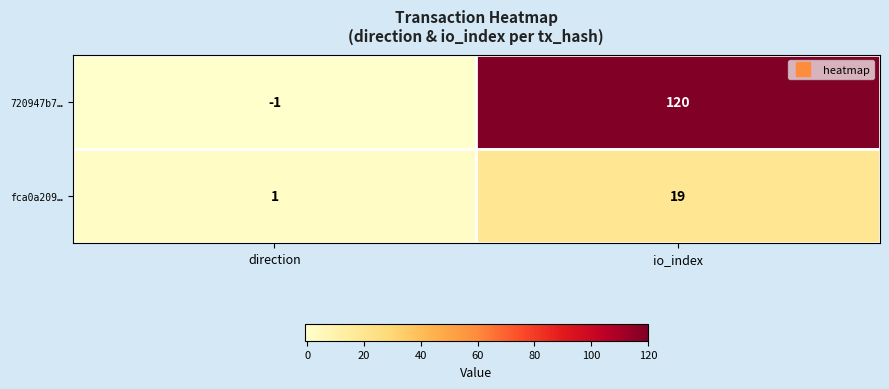

Rank the series by their maximum value, from highest to lowest.

720947b7…, fca0a209…